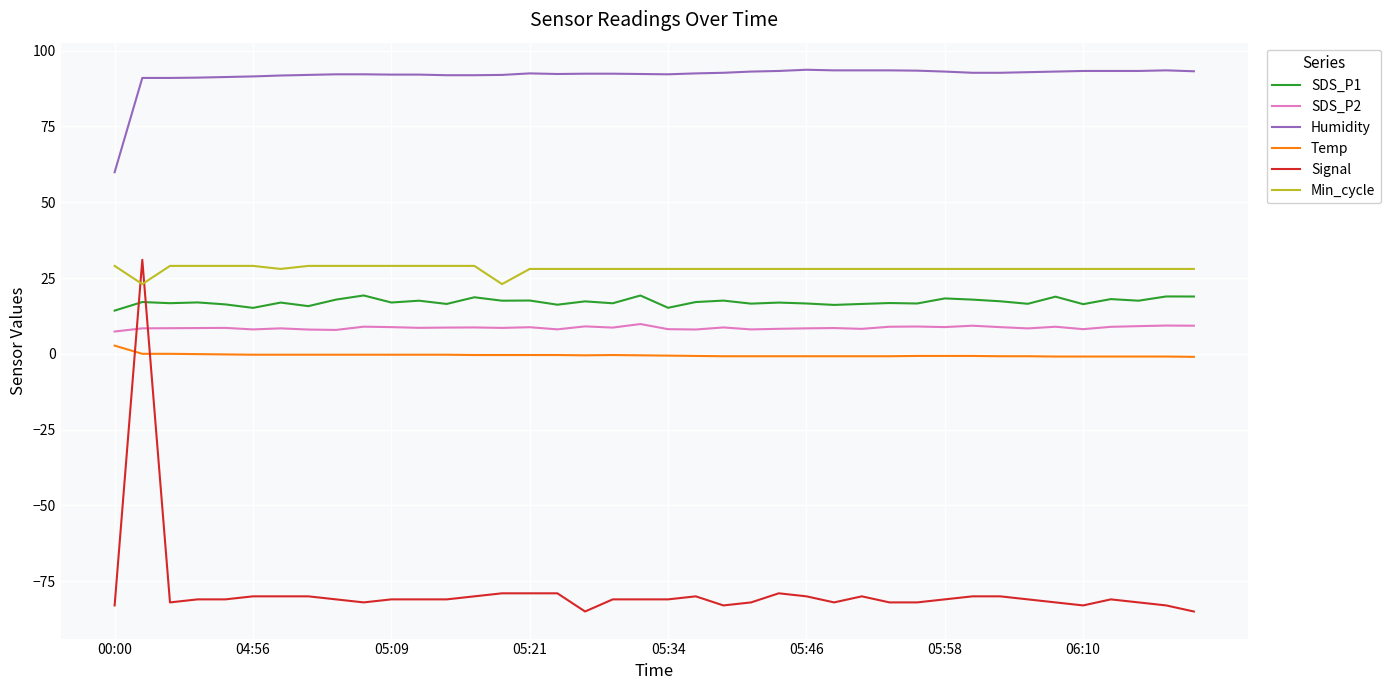

Which series has the largest total across all categories?

Humidity